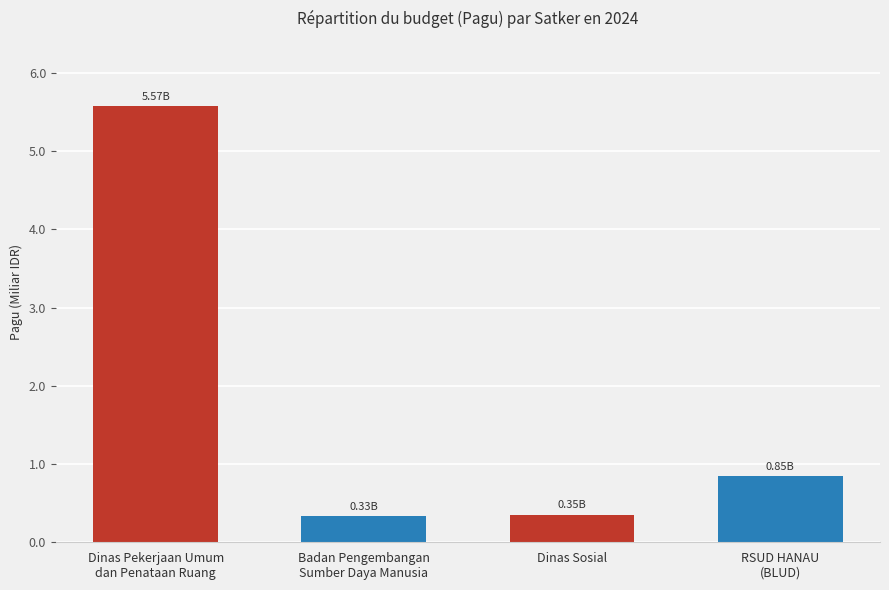

Does the chart contain any negative values?

No